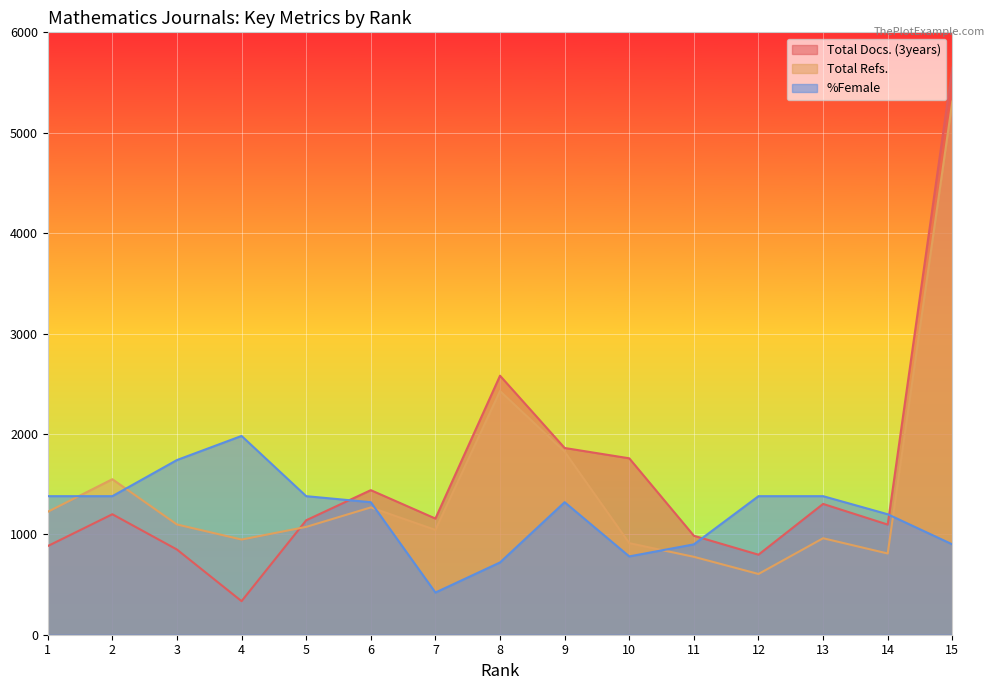

Which has a higher value, 7 or 4?

7